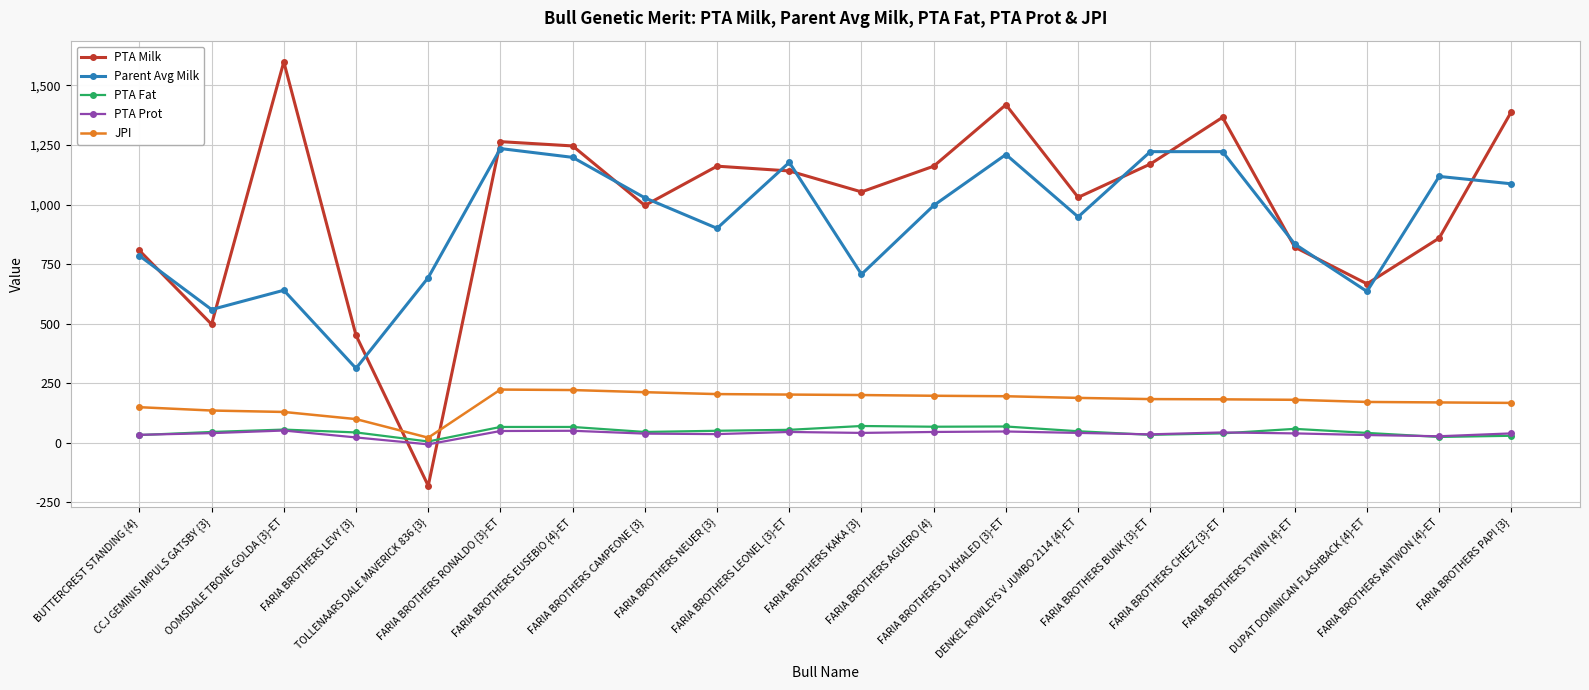

Rank the series by their maximum value, from lowest to highest.

PTA Prot, PTA Fat, JPI, Parent Avg Milk, PTA Milk